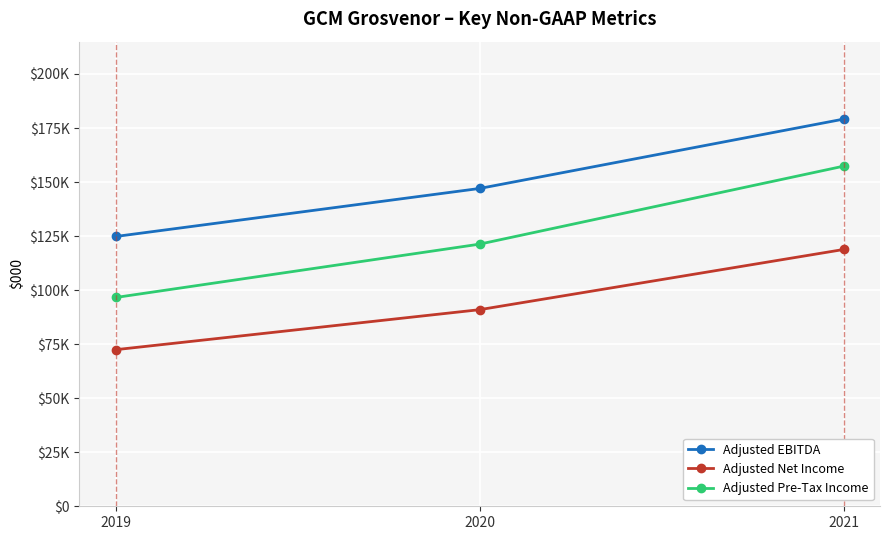

Rank the series by their maximum value, from highest to lowest.

Adjusted EBITDA, Adjusted Pre-Tax Income, Adjusted Net Income